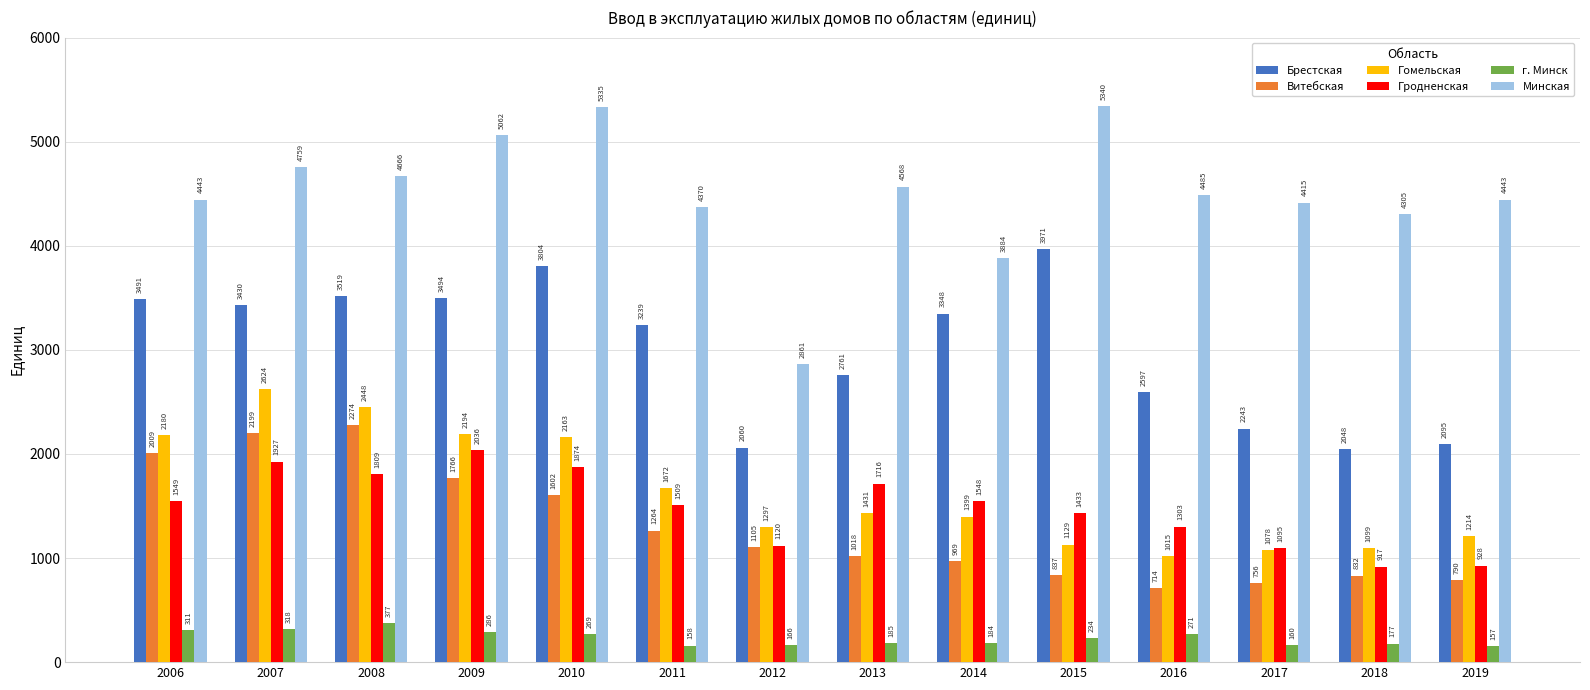

At which category is the sum across all series the highest?

2007